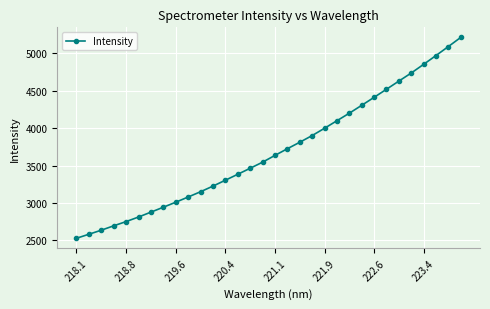

What is the difference between the second highest and second lowest values?

2508.4